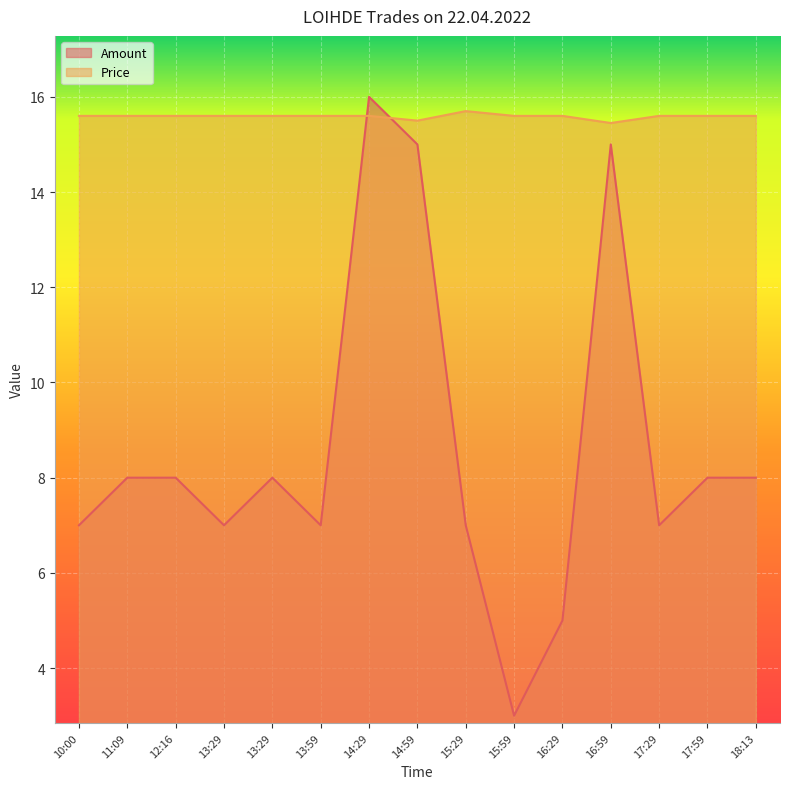

True or false: Amount has a value of 11.9 at 10:00.

False